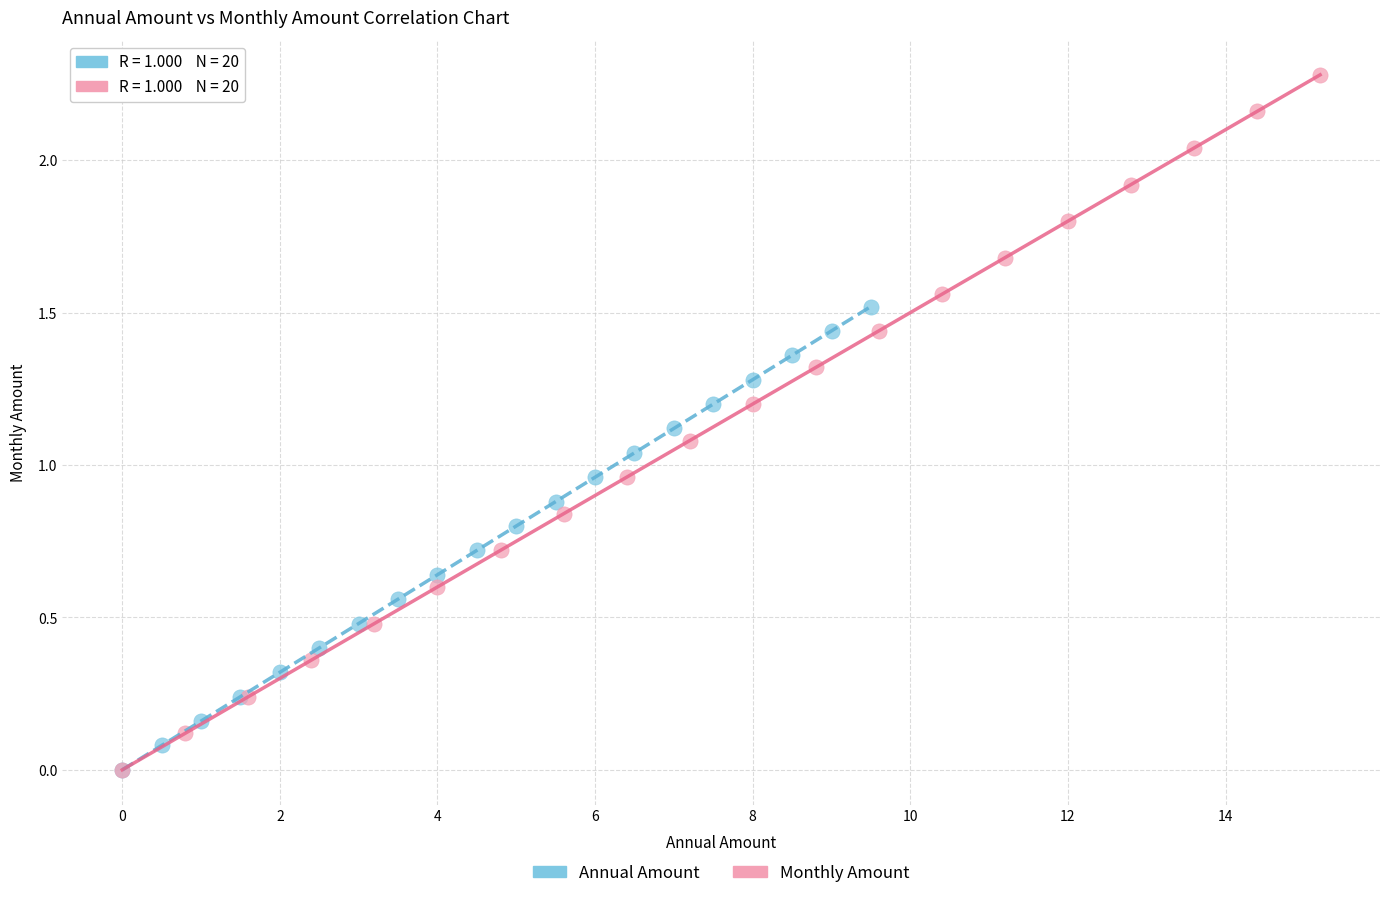

Which series reaches the maximum Y coordinate?

Monthly Amount